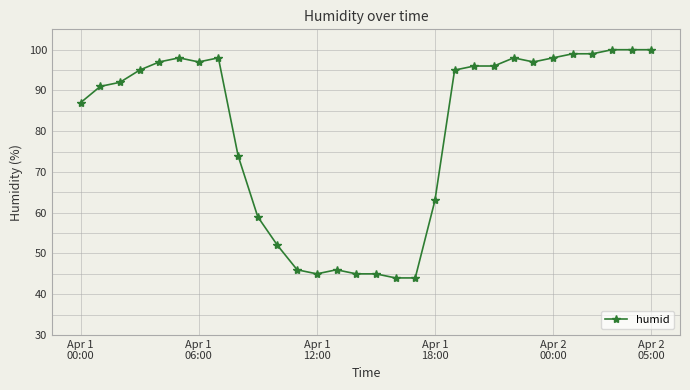

What is the difference between the maximum and minimum values?

56